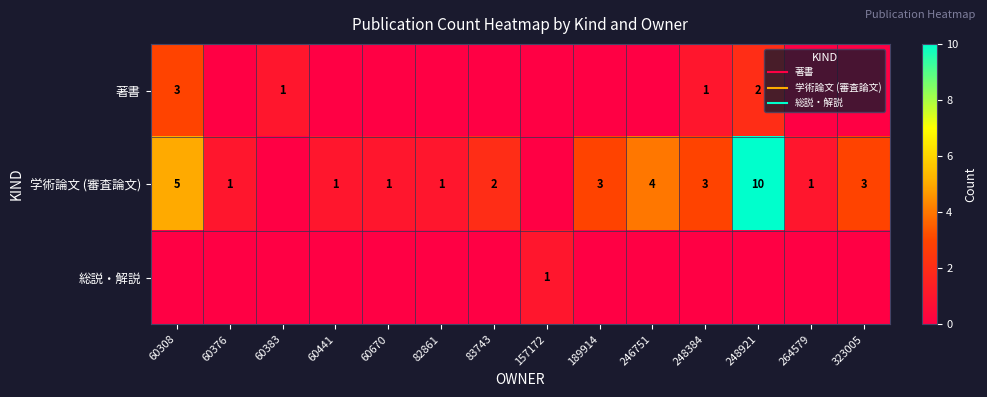

Between 60670 and 248384, which series saw the biggest shift?

学術論文 (審査論文)